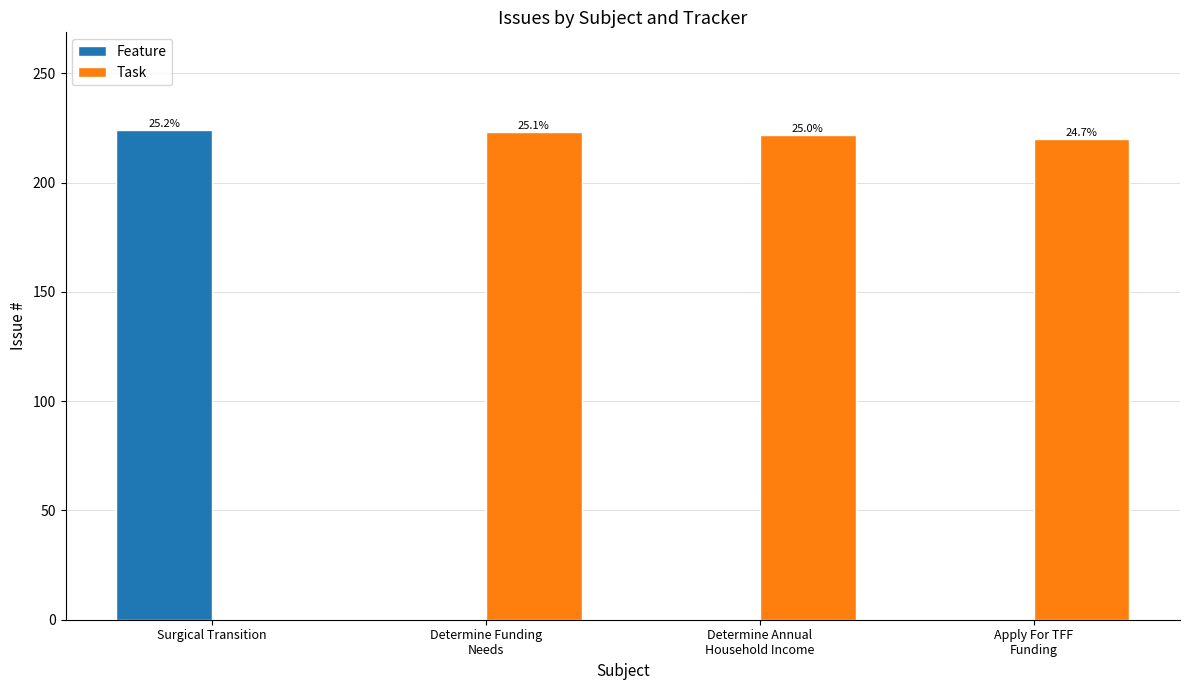

Which has a higher value, Apply For TFF
Funding or Surgical Transition?

Surgical Transition